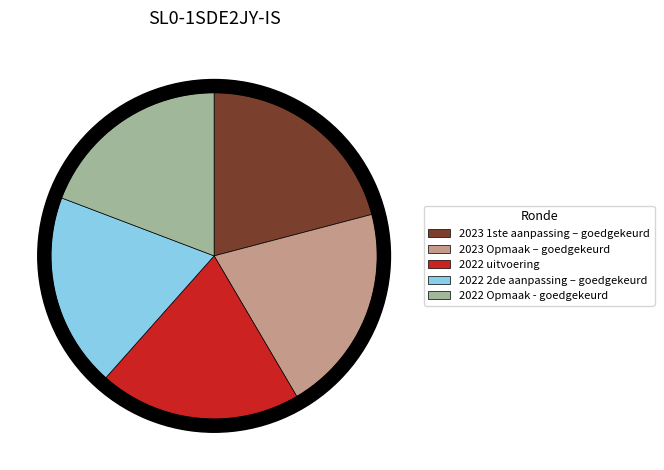

To the nearest percent, what percentage of the pie is 2022 2de aanpassing – goedgekeurd?

19%